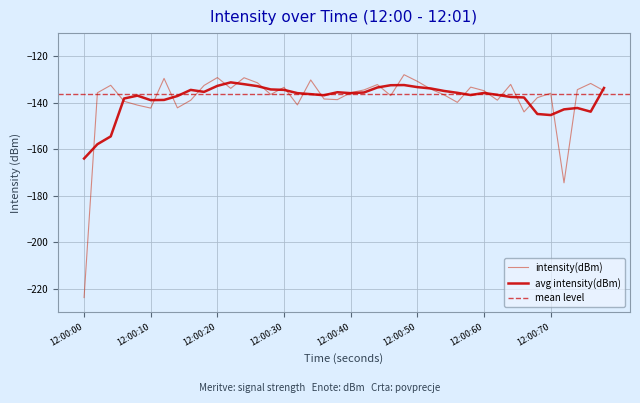

Is it true that the value at 31 is -51.4?

False